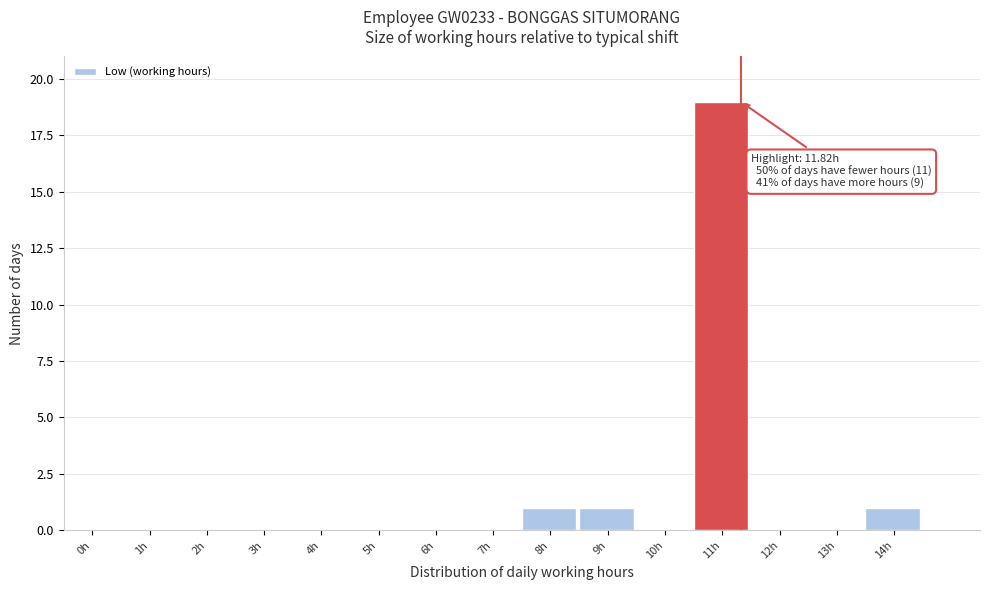

Reading left to right, what are all the values shown in this chart?

0h=0	1h=0	2h=0	3h=0	4h=0	5h=0	6h=0	7h=0	8h=1	9h=1	10h=0	11h=19	12h=0	13h=0	14h=1